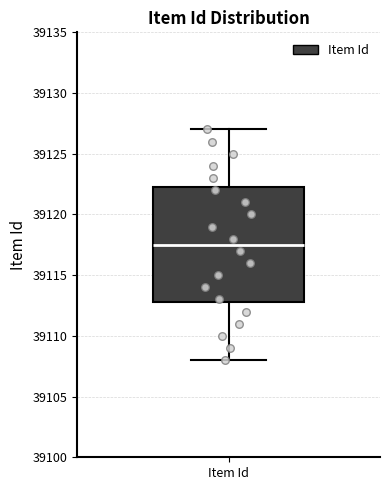

Where does the median line of the box for Item Id sit on the y-axis? The values are not printed on the chart, so give them approximately, as read against the axis.

39117.5